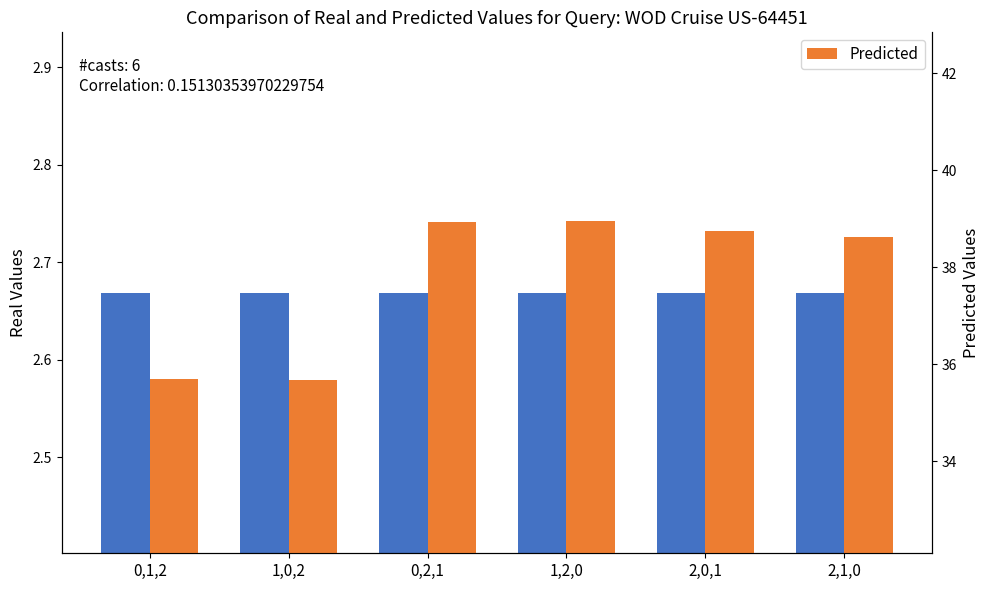

Is it true that Predicted equals 53.6 at 2,0,1?

False